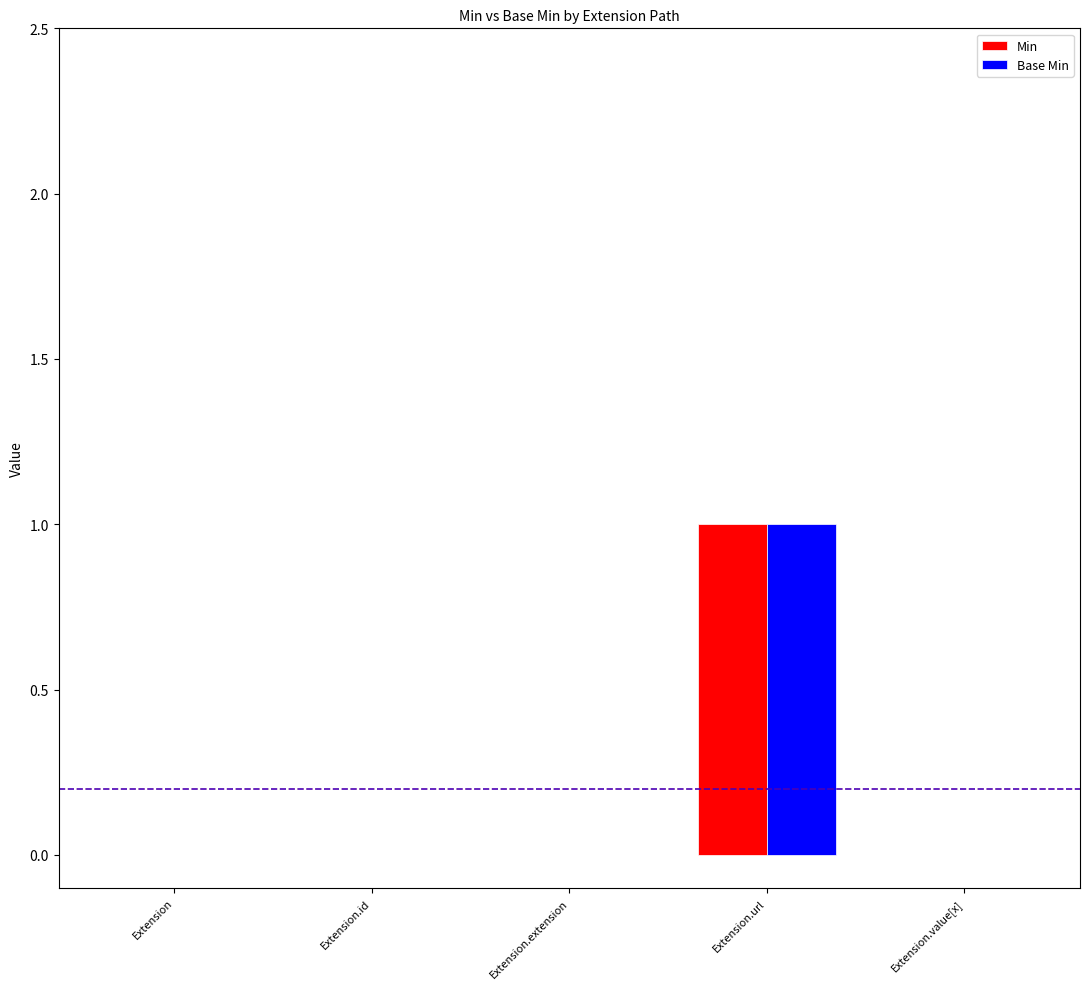

Count the number of data series in this chart.

2